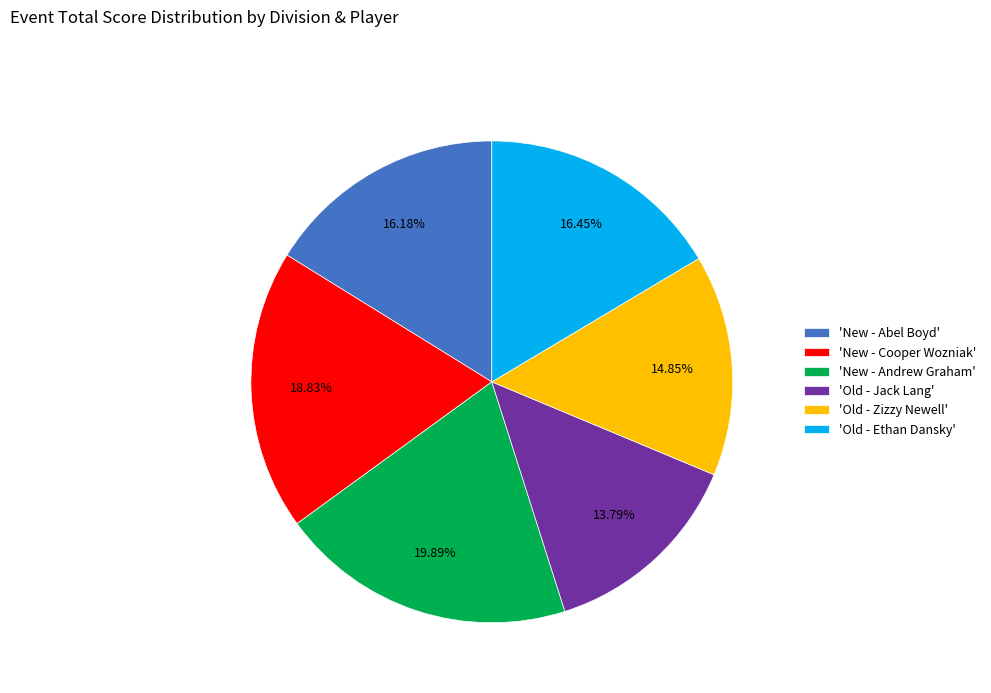

Do 'New - Andrew Graham' and 'Old - Jack Lang' together represent more than half of the pie?

No